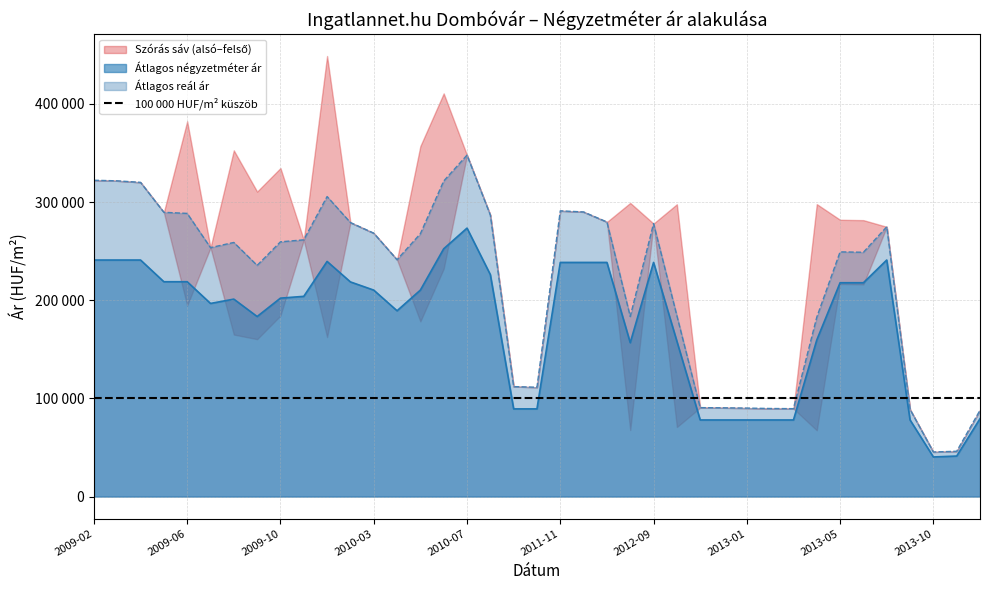

What is the minimum value shown in the chart?

40322